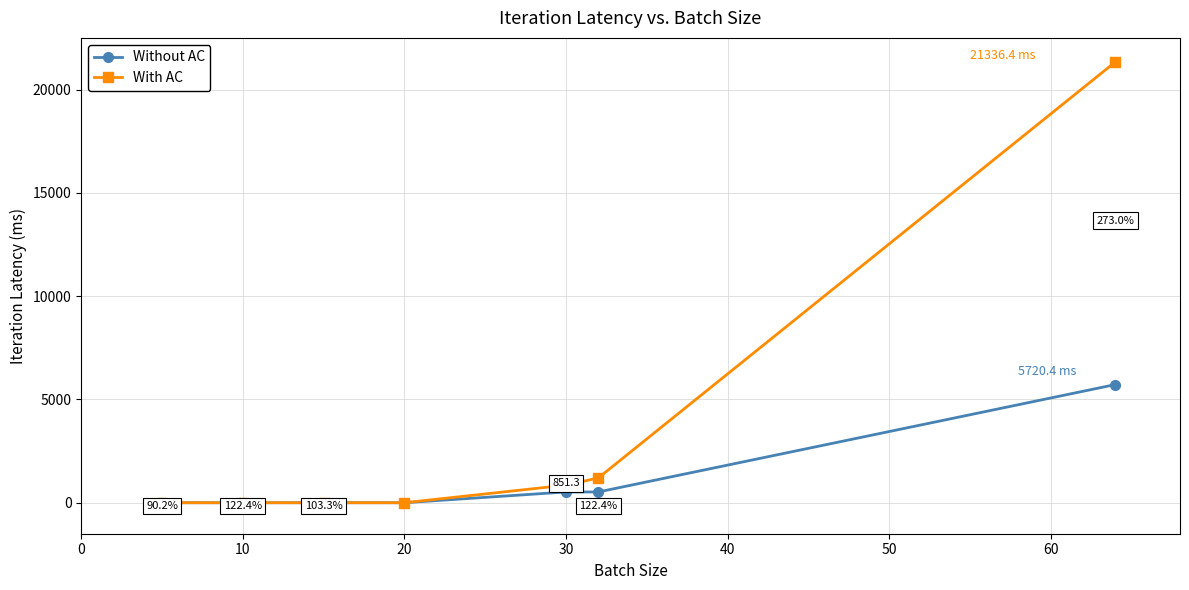

Which series has the largest range (max minus min)?

With AC